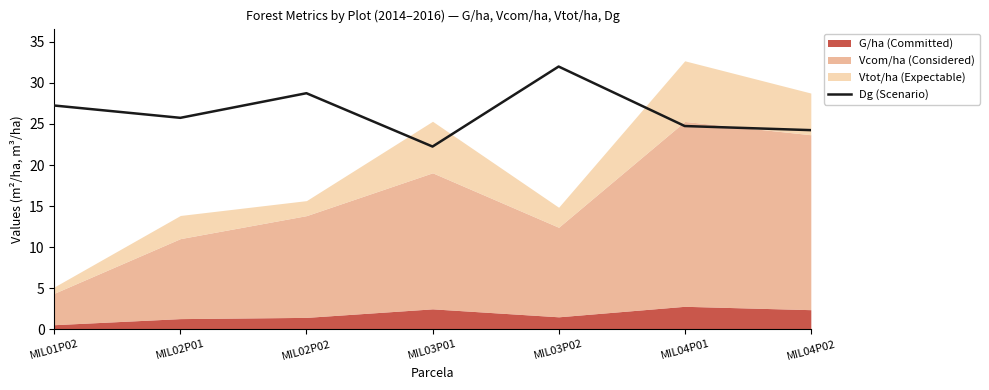

What is the average value?

26.4